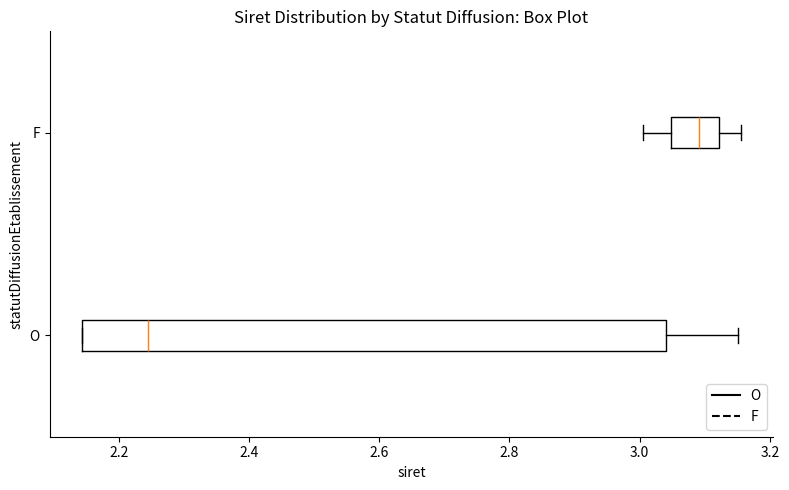

Where is the left edge of the box for O on the x-axis? The values are not printed on the chart, so give them approximately, as read against the axis.

2.14